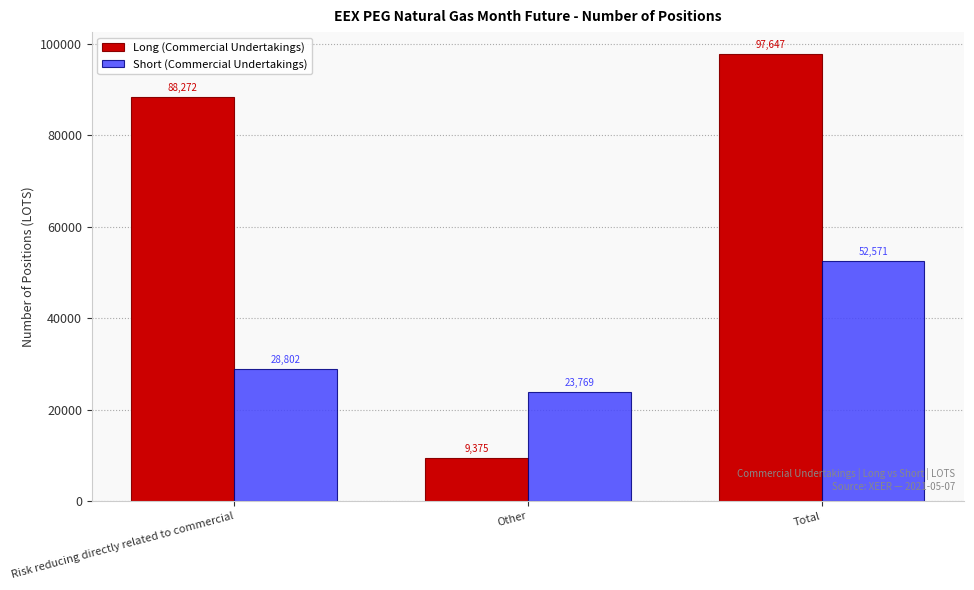

Between Risk reducing directly related to commercial and Total, which series saw the biggest shift?

Short (Commercial Undertakings)